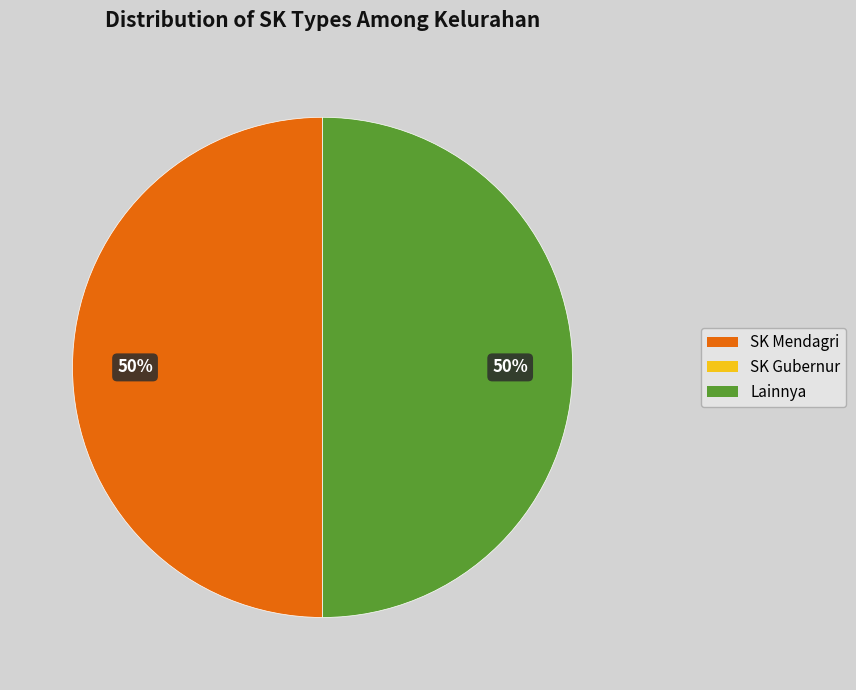

To the nearest percent, what is the average slice percentage?

50%